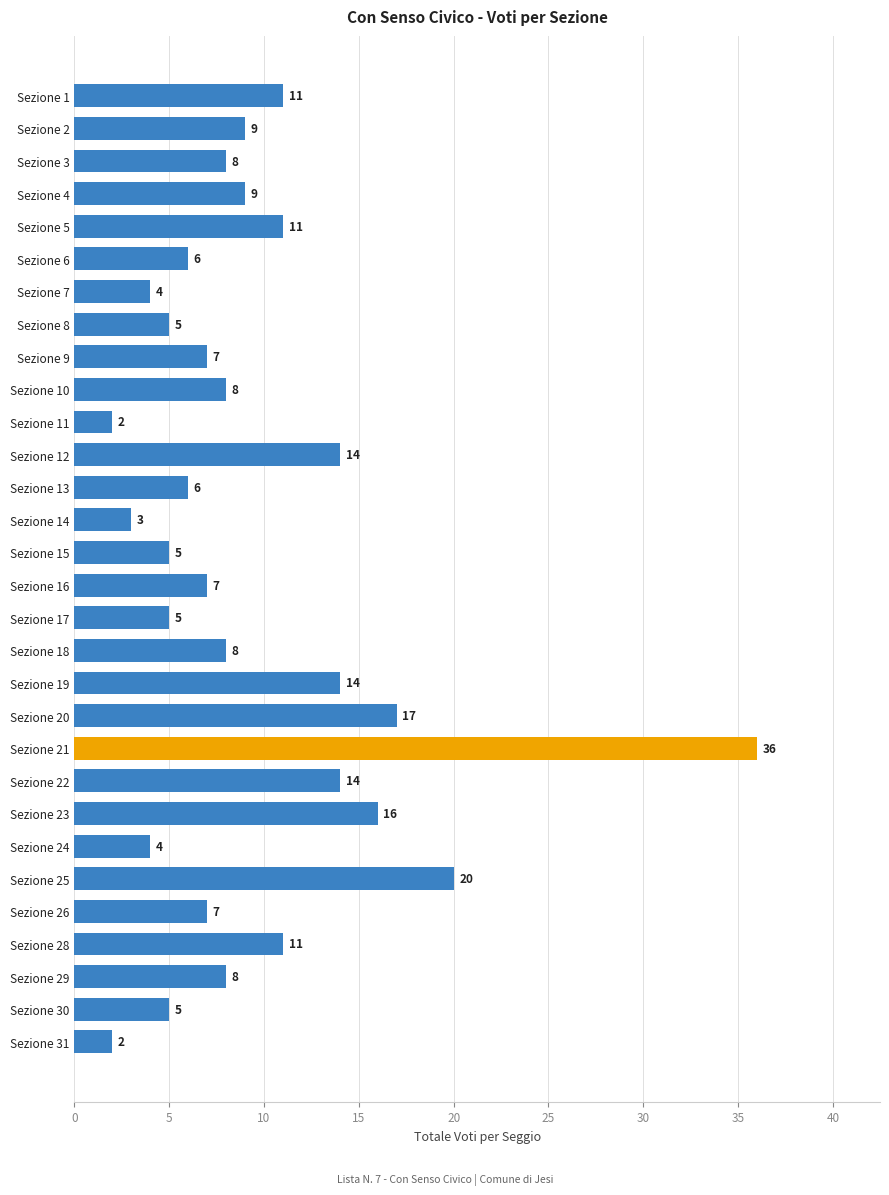

What is the difference between the maximum and minimum values?

34